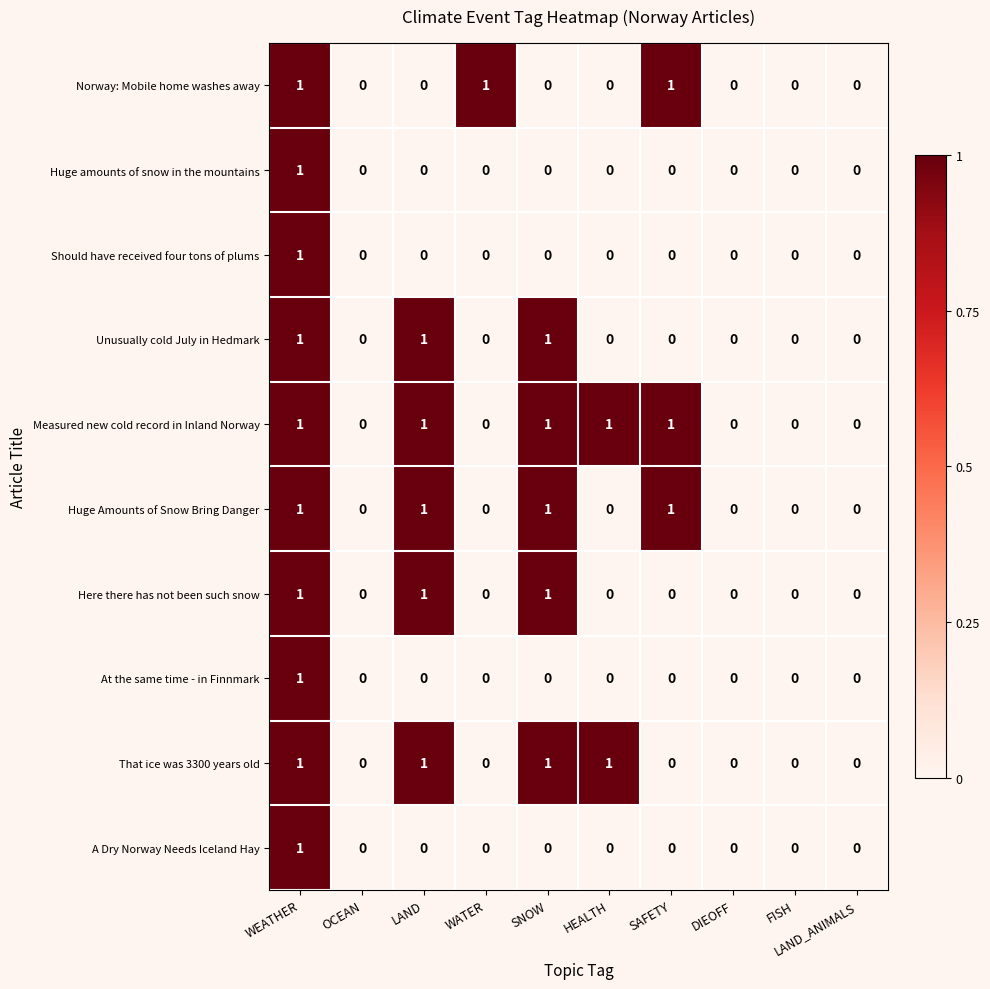

How many series are shown in this chart?

10